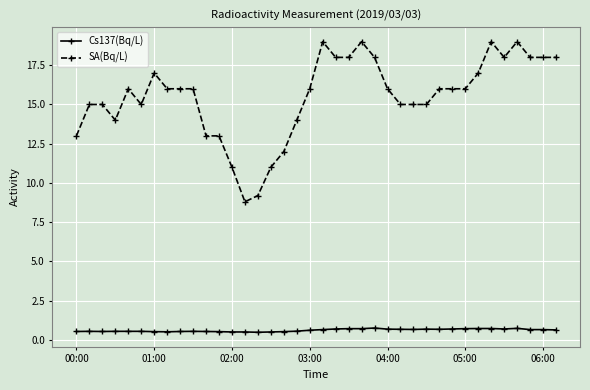

Rank the series by their average value, from lowest to highest.

Cs137(Bq/L), SA(Bq/L)